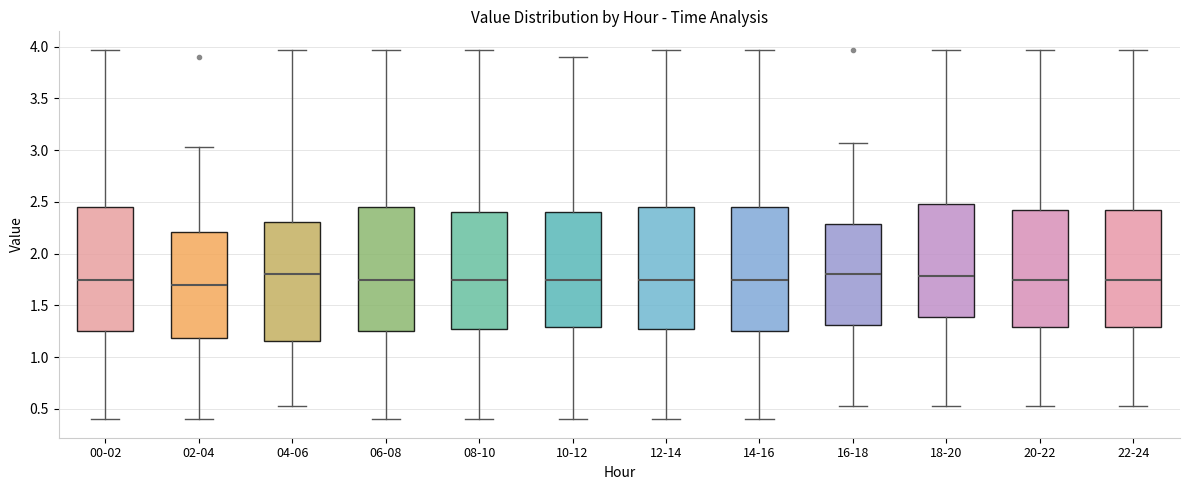

Which box's median line is the lowest?

02-04